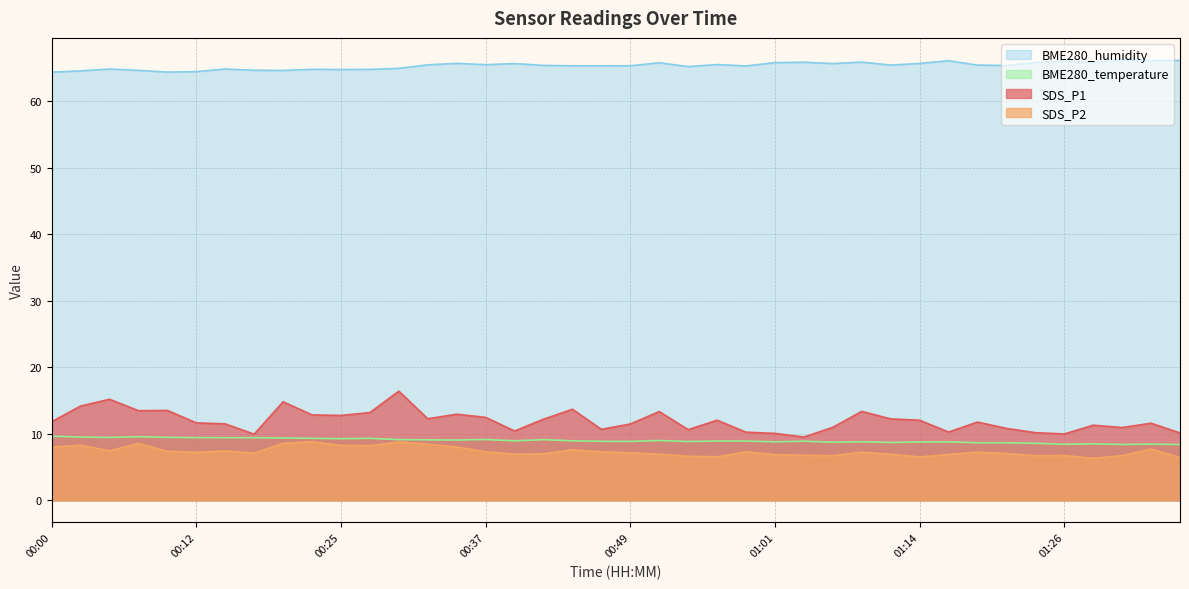

Reading left to right, transcribe all the data shown in this chart.

SDS_P1: 11.8	14.2	15.2	13.5	13.5	11.7	11.5	9.9	14.8	12.8	12.8	13.2	16.4	12.3	12.9	12.5	10.4	12.2	13.7	10.7	11.5	13.3	10.6	12.1	10.2	10.1	9.5	11.0	13.4	12.2	12.1	10.3	11.8	10.8	10.2	10.0	11.3	10.9	11.6	10.1
SDS_P2: 8.0	8.3	7.5	8.6	7.4	7.2	7.4	7.1	8.6	8.8	8.3	8.2	8.8	8.4	8.0	7.3	7.0	7.0	7.6	7.3	7.2	7.0	6.6	6.5	7.3	6.9	6.8	6.7	7.2	6.9	6.5	6.9	7.2	7.0	6.7	6.8	6.3	6.7	7.7	6.4
BME280_temperature: 9.7	9.5	9.5	9.6	9.5	9.4	9.4	9.4	9.4	9.3	9.3	9.3	9.1	9.1	9.1	9.2	8.9	9.1	8.9	8.9	8.9	9.0	8.8	8.9	8.9	8.8	8.9	8.7	8.8	8.7	8.8	8.8	8.7	8.7	8.6	8.4	8.5	8.4	8.4	8.4
BME280_humidity: 64.4	64.6	64.9	64.7	64.4	64.5	64.9	64.7	64.7	64.8	64.8	64.8	65.0	65.5	65.7	65.5	65.7	65.4	65.3	65.3	65.3	65.8	65.2	65.5	65.3	65.8	65.9	65.7	65.9	65.5	65.7	66.1	65.5	65.4	65.8	66.1	65.9	66.2	66.1	66.2